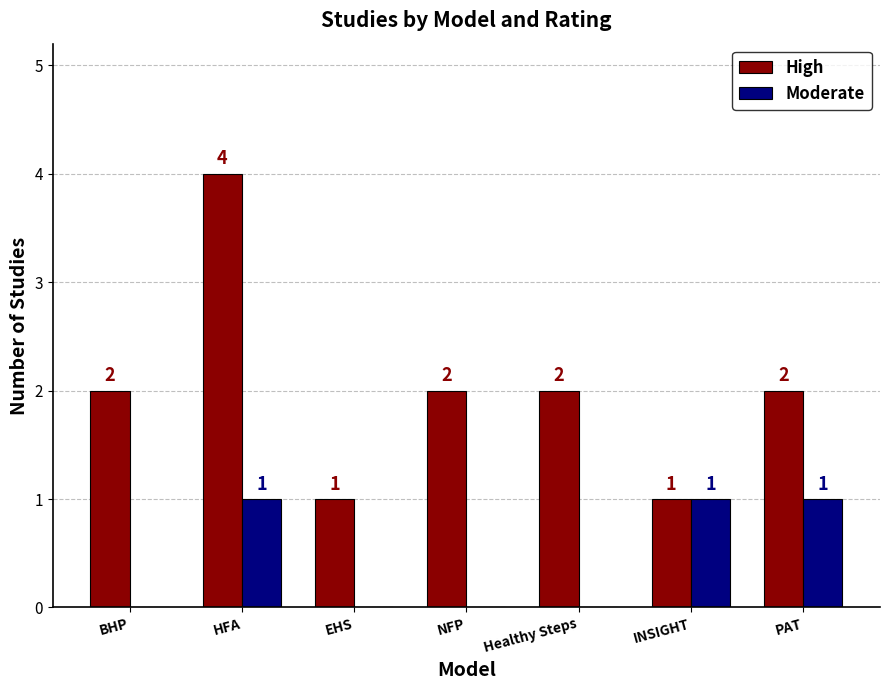

How many positive values does the Moderate series have?

3